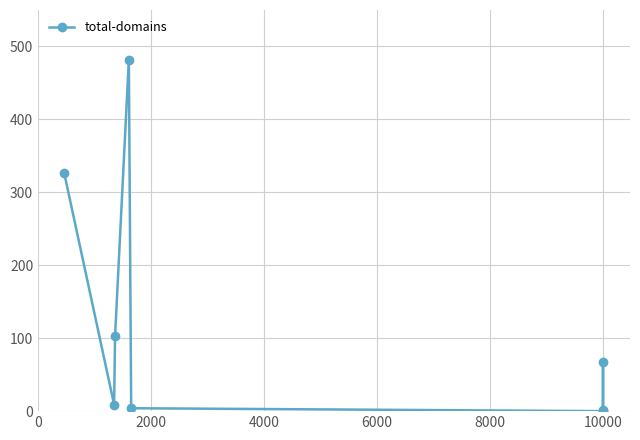

What is the difference between the second highest and second lowest values?

324